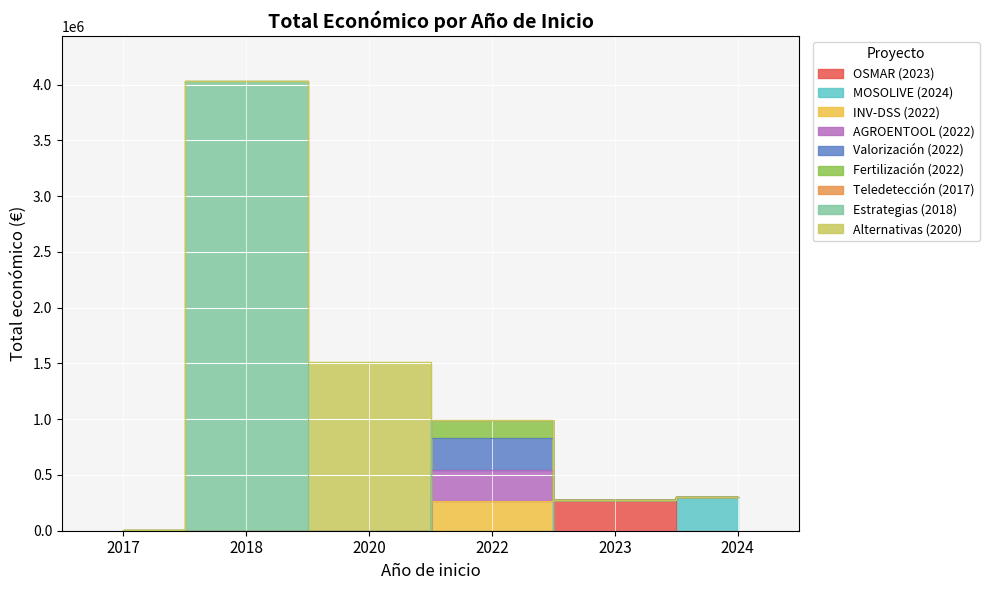

Where is the first local minimum?

2023